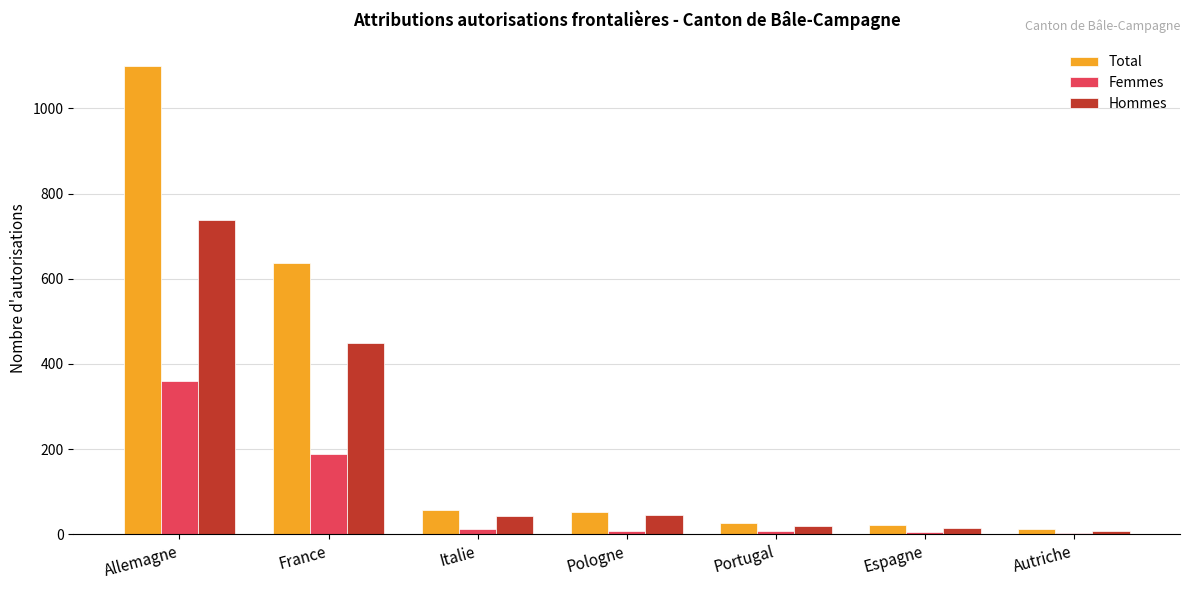

What is the maximum value shown in the chart?

1099